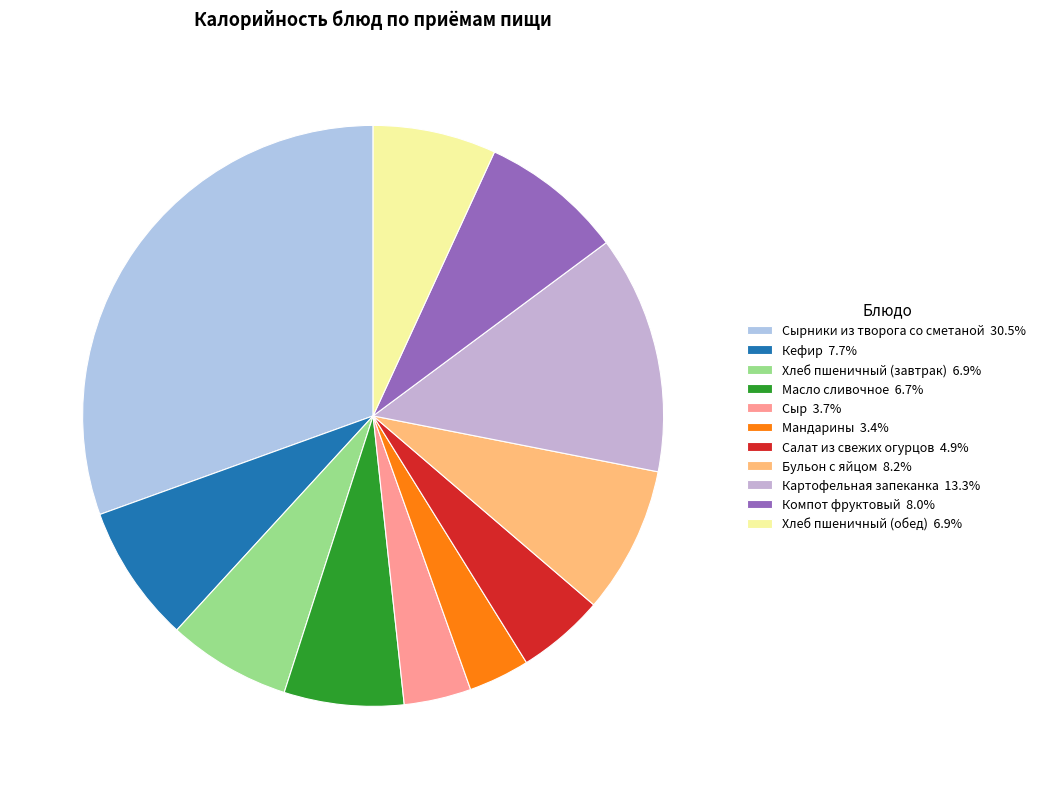

What is the largest slice in the pie chart?

Сырники из творога со сметаной